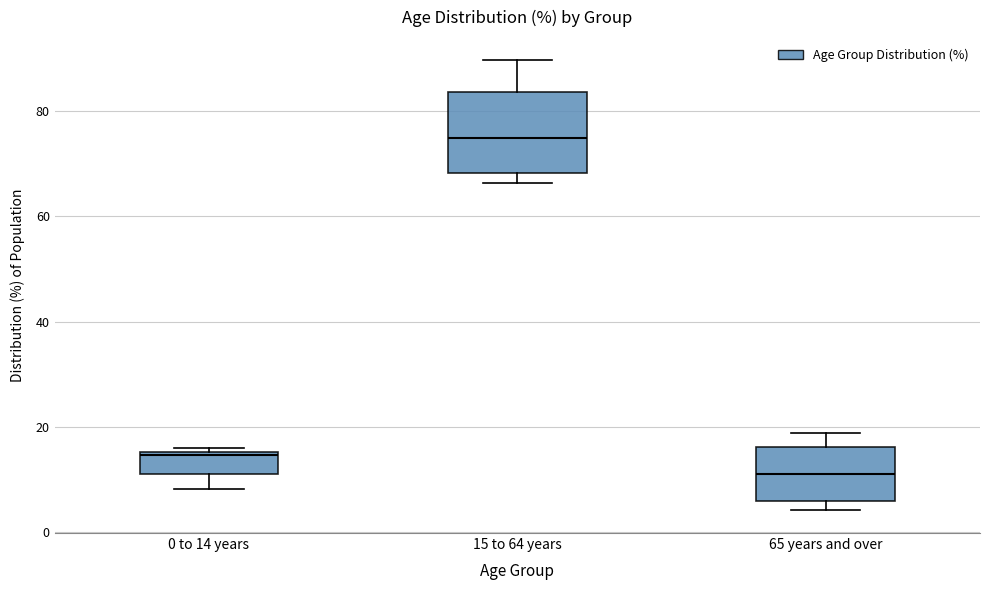

Which box is the tallest, from its lower edge to its upper edge?

15 to 64 years